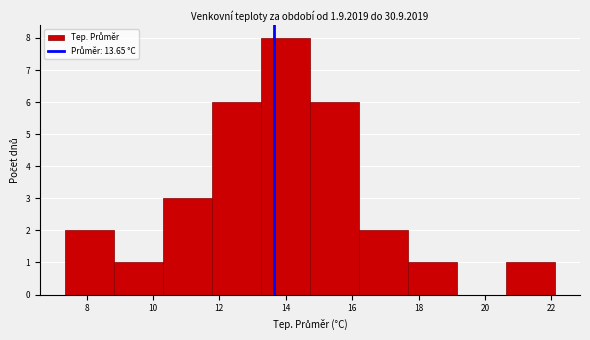

Over which range of the x-axis is the bar tallest?

13.2 to 14.8